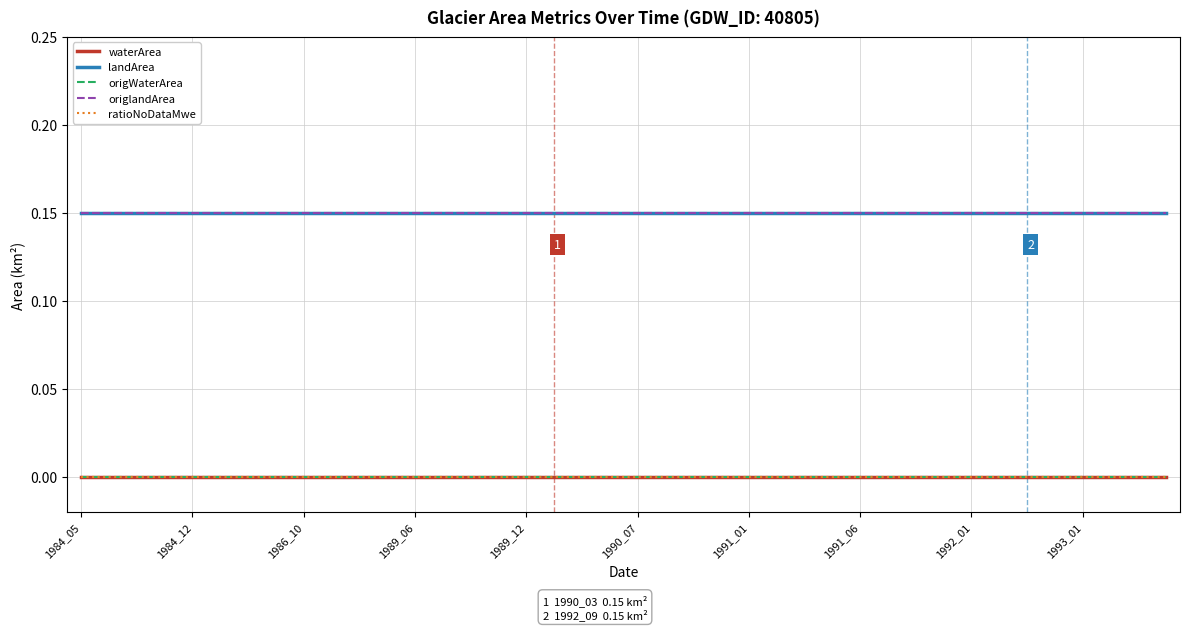

Does the chart have visible grid lines?

Yes